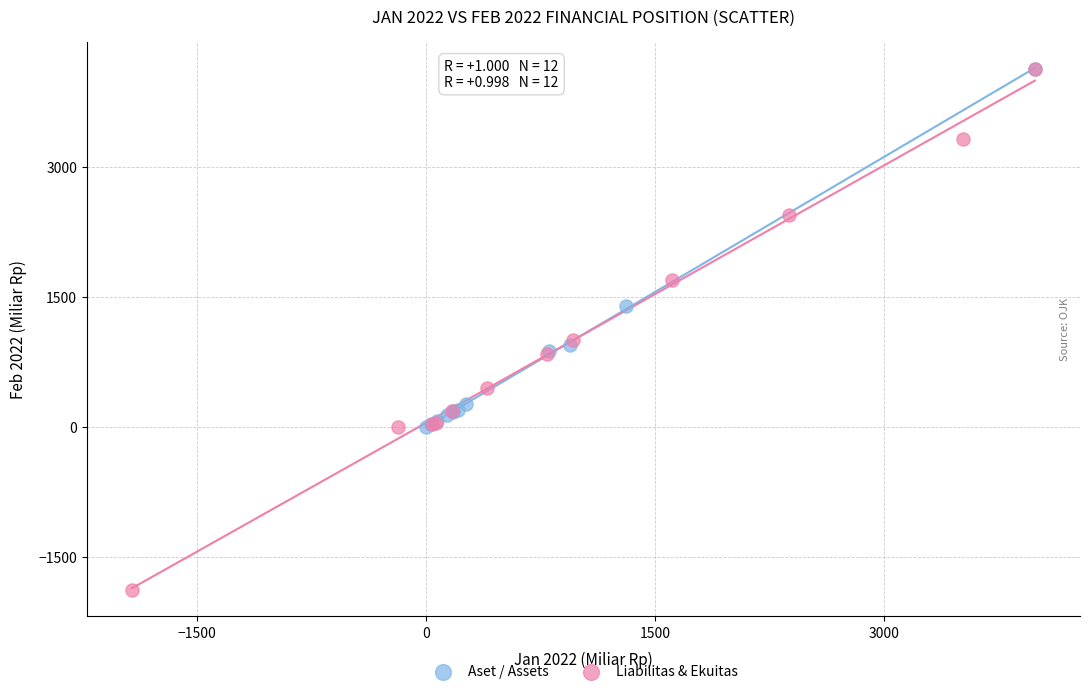

Which series has the largest Y range (max minus min)?

Liabilitas & Ekuitas